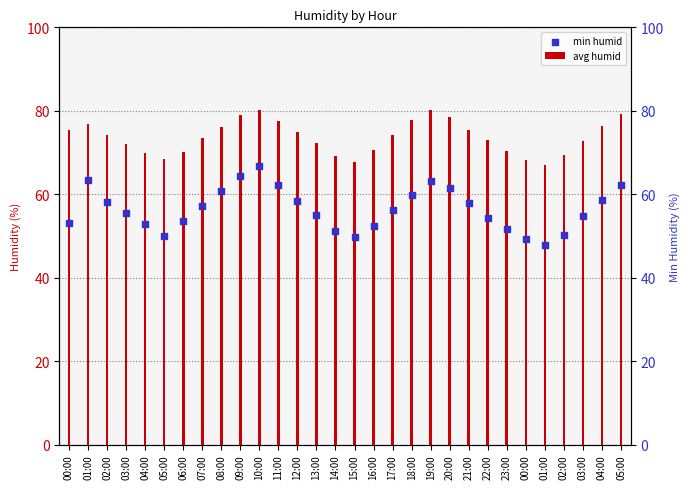

What is the total value across all series at 18:00?

137.6